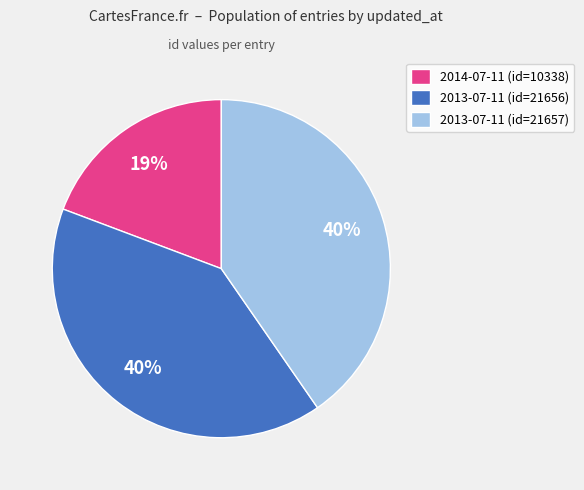

Combined, do 2013-07-11 (id=21657) and 2014-07-11 (id=10338) account for over 50%?

Yes